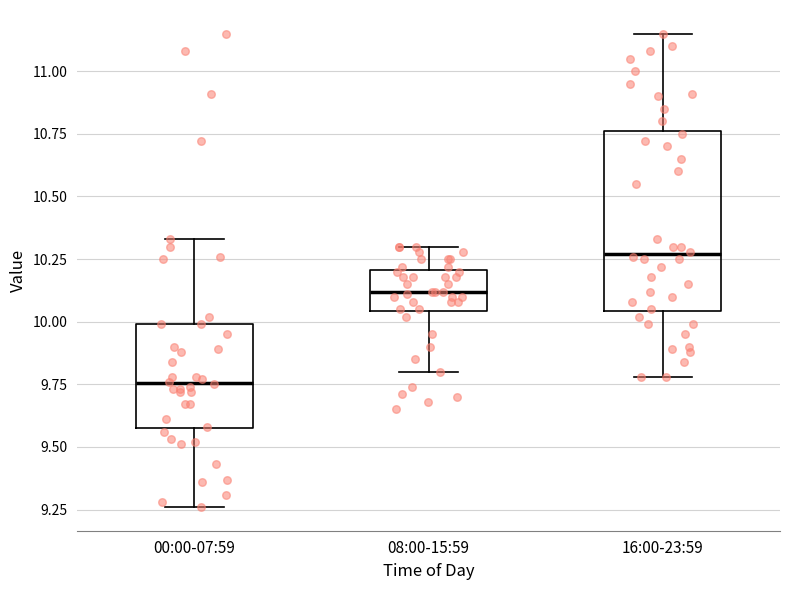

Which box's median line is the lowest?

00:00-07:59